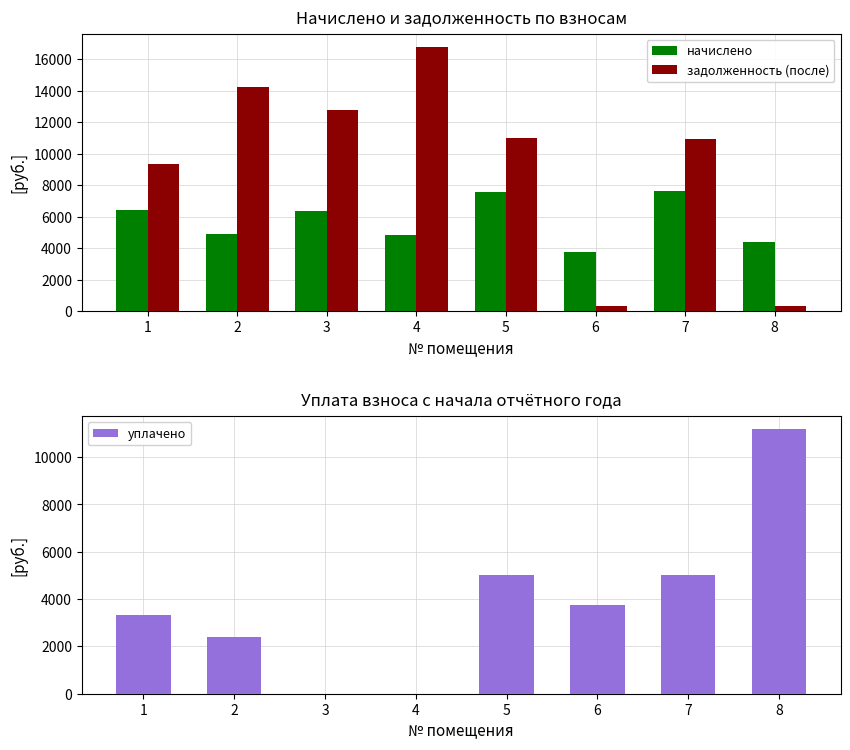

What is the greatest value displayed?

16799.8